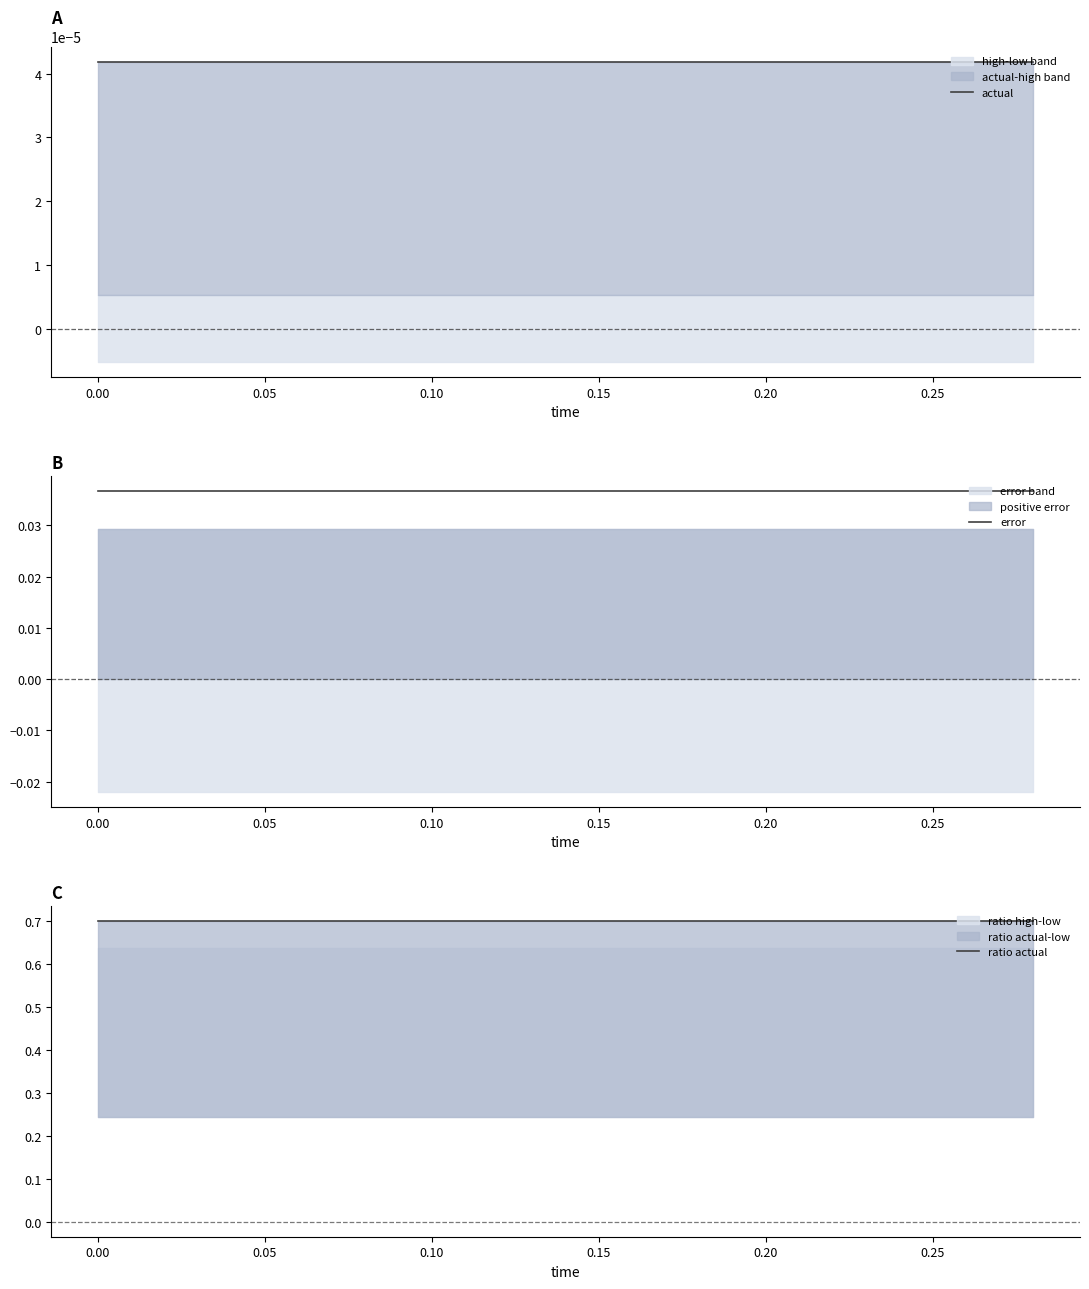

Rank the series at 0.05 from highest to lowest value.

ratio actual, error, actual